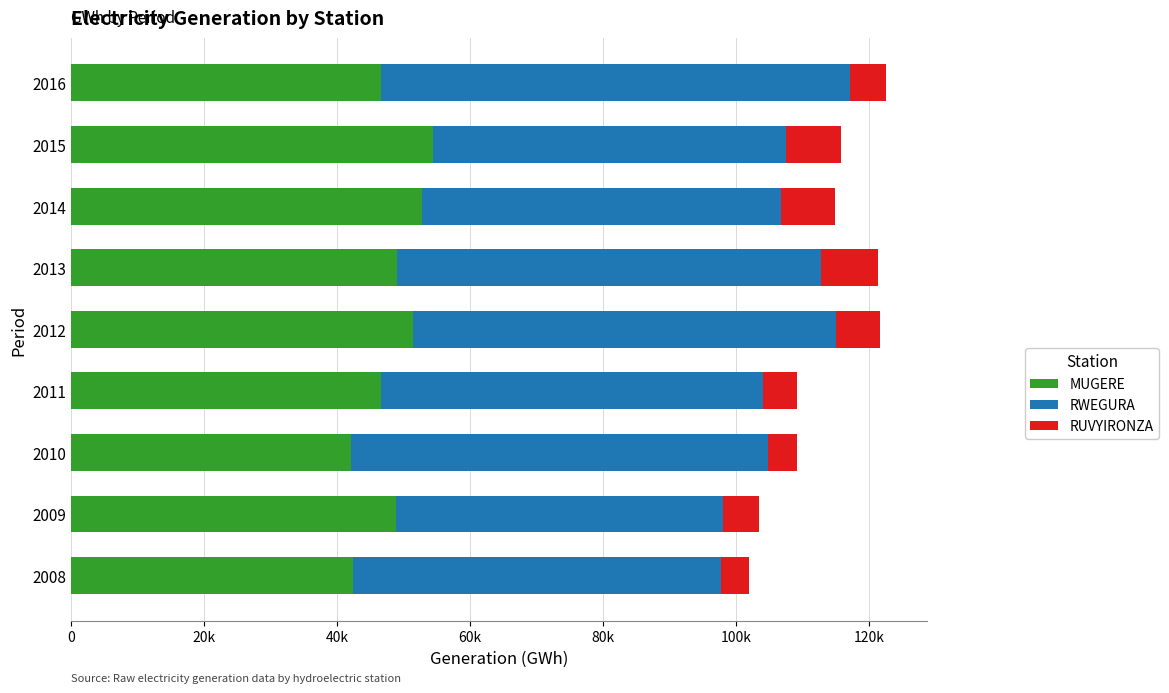

What is the sum of all RUVYIRONZA values?

55912